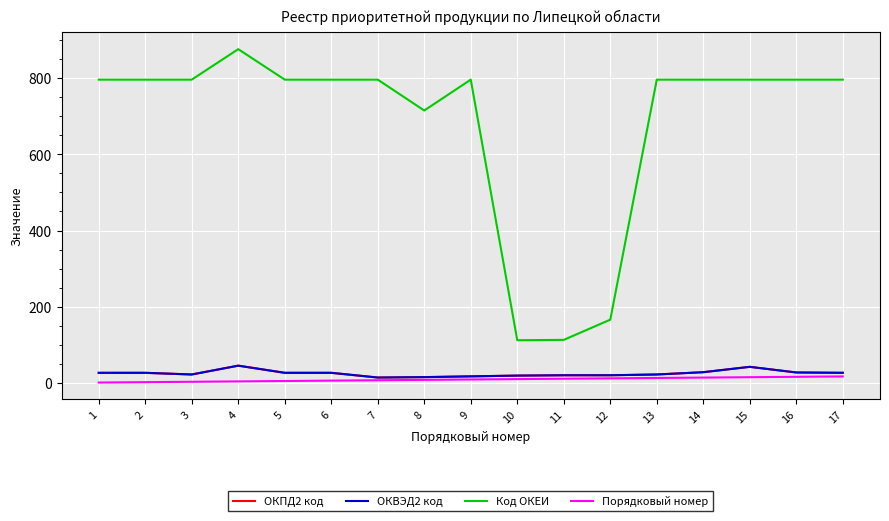

How many lines are shown in the chart?

4